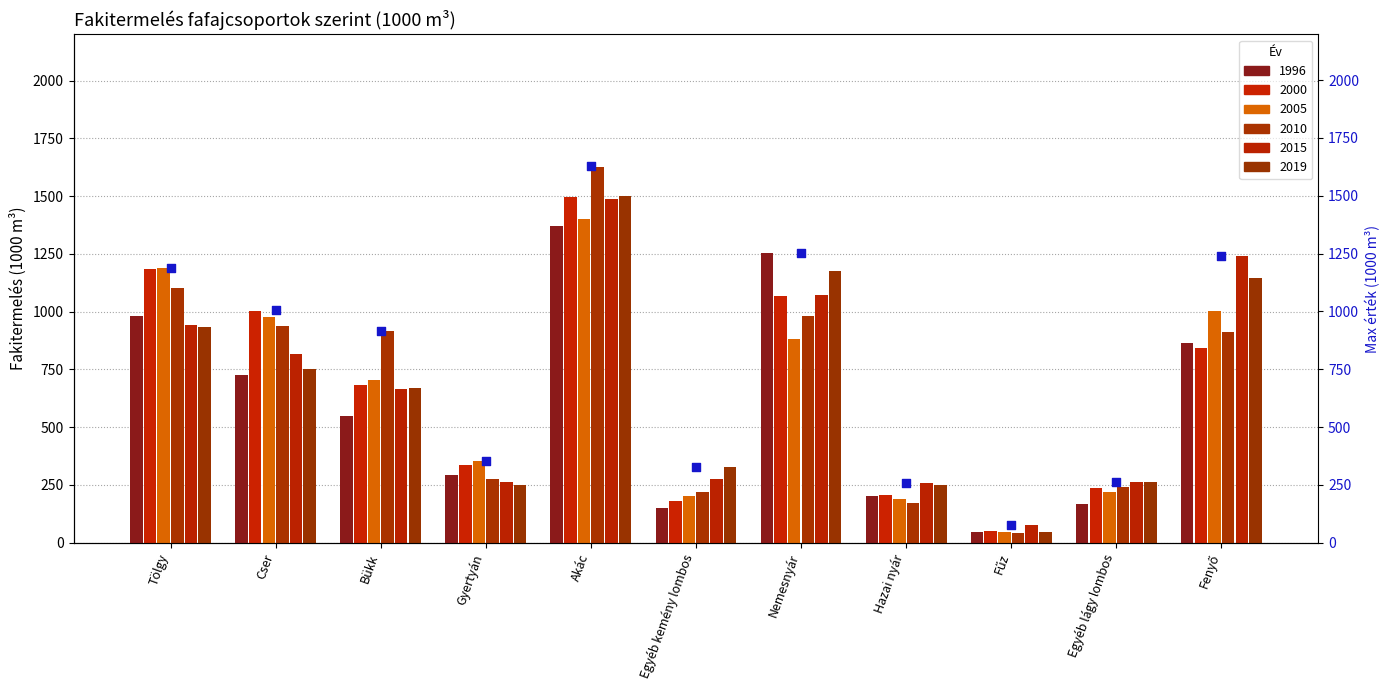

What is the change in value from Bükk to Fűz?

-841.3